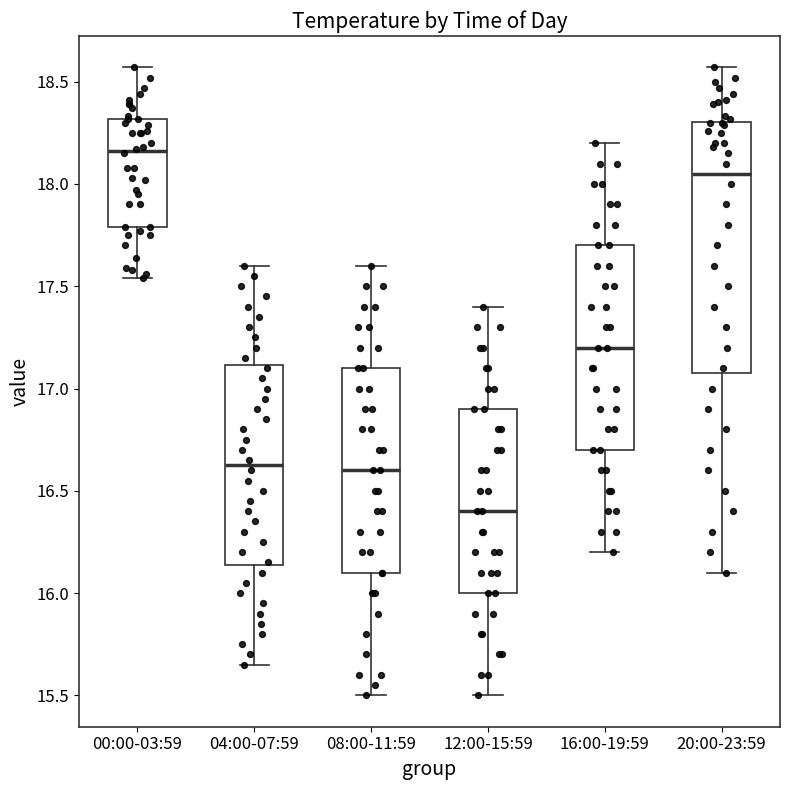

Where is the lower edge of the box for 16:00-19:59 on the y-axis? The values are not printed on the chart, so give them approximately, as read against the axis.

16.70